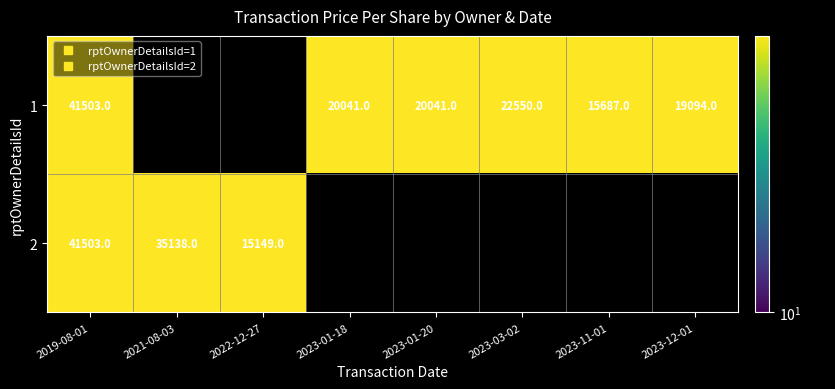

Where is 1 nearest to the value 28595?

2023-03-02